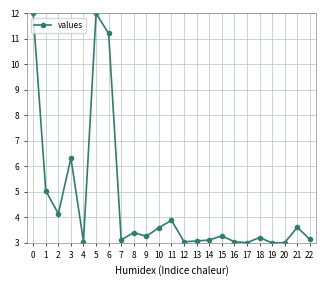

What is the value of the 16th point from the left?

3.3